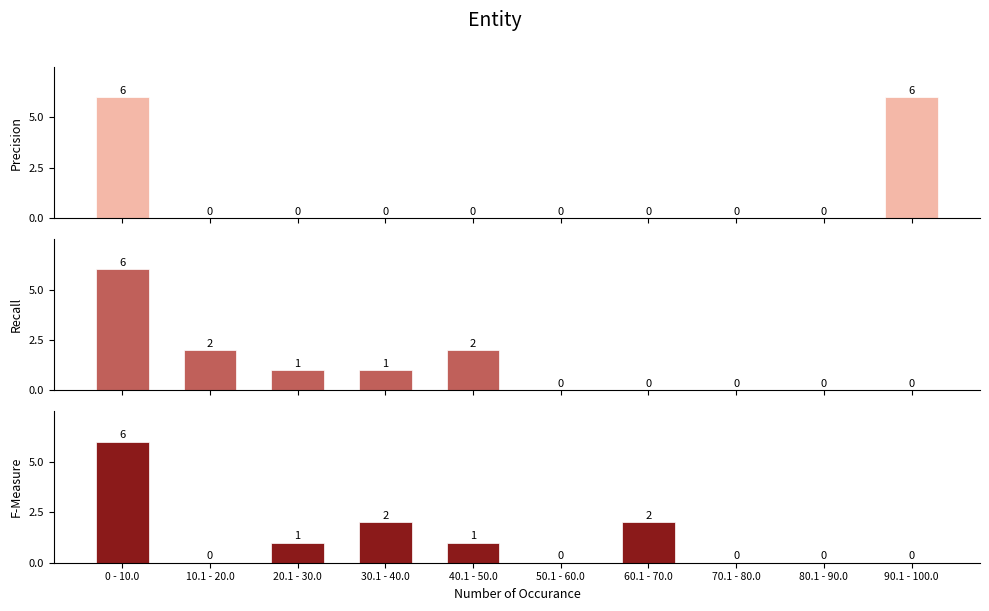

Reading left to right, transcribe all the data shown in this chart.

Precision: 0 - 10.0=6	10.1 - 20.0=0	20.1 - 30.0=0	30.1 - 40.0=0	40.1 - 50.0=0	50.1 - 60.0=0	60.1 - 70.0=0	70.1 - 80.0=0	80.1 - 90.0=0	90.1 - 100.0=6
Recall: 0 - 10.0=6	10.1 - 20.0=2	20.1 - 30.0=1	30.1 - 40.0=1	40.1 - 50.0=2	50.1 - 60.0=0	60.1 - 70.0=0	70.1 - 80.0=0	80.1 - 90.0=0	90.1 - 100.0=0
F-Measure: 0 - 10.0=6	10.1 - 20.0=0	20.1 - 30.0=1	30.1 - 40.0=2	40.1 - 50.0=1	50.1 - 60.0=0	60.1 - 70.0=2	70.1 - 80.0=0	80.1 - 90.0=0	90.1 - 100.0=0